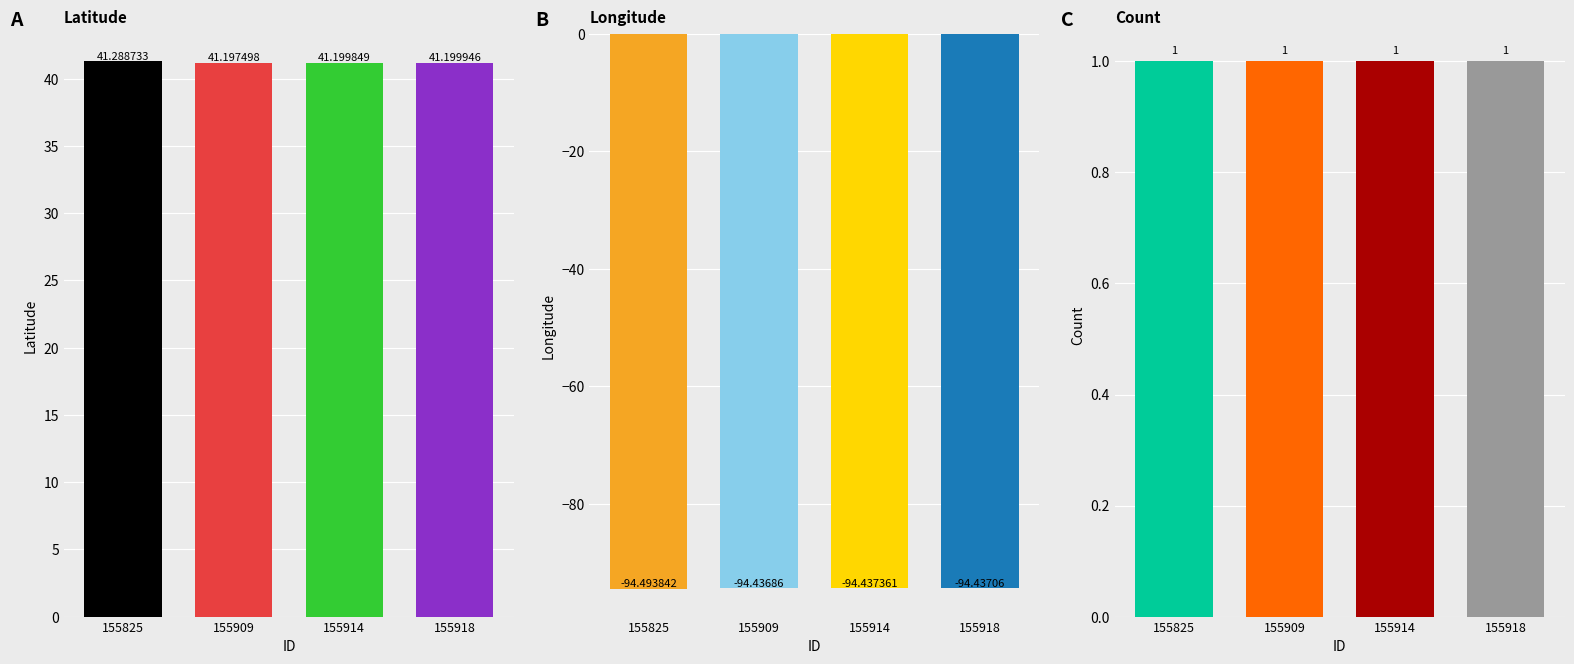

Rank the series by their maximum value, from highest to lowest.

Latitude, Count, Longitude